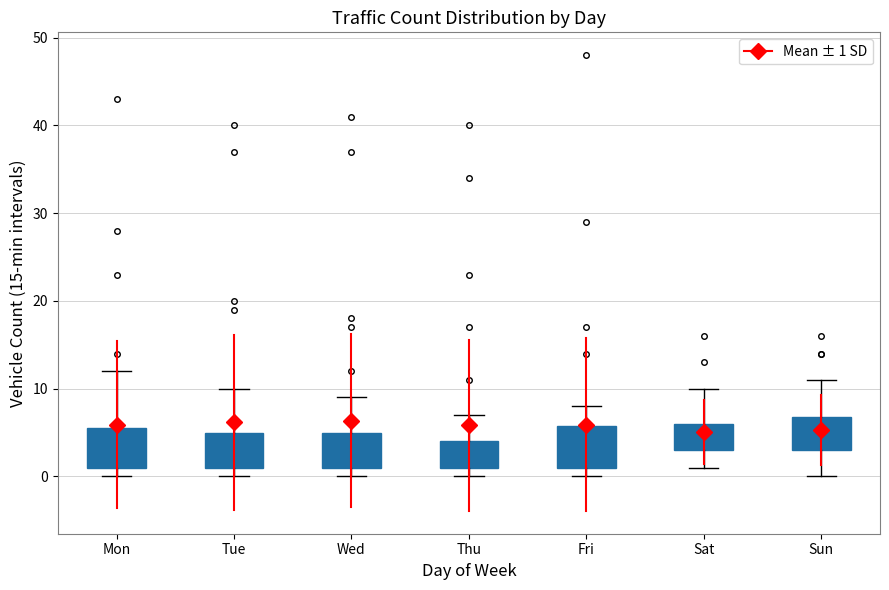

Reading left to right, read every box against the y-axis: the position of its median line, the range the box covers, and the ends of its whiskers. The values are not printed on the chart, so give them approximately, as read against the axis.

Mon: median 2, box 1 to 6, whiskers 0 to 12
Tue: median 3, box 1 to 5, whiskers 0 to 10
Wed: median 3, box 1 to 5, whiskers 0 to 9
Thu: median 2, box 1 to 4, whiskers 0 to 7
Fri: median 2, box 1 to 6, whiskers 0 to 8
Sat: median 4, box 3 to 6, whiskers 1 to 10
Sun: median 4, box 3 to 7, whiskers 0 to 11